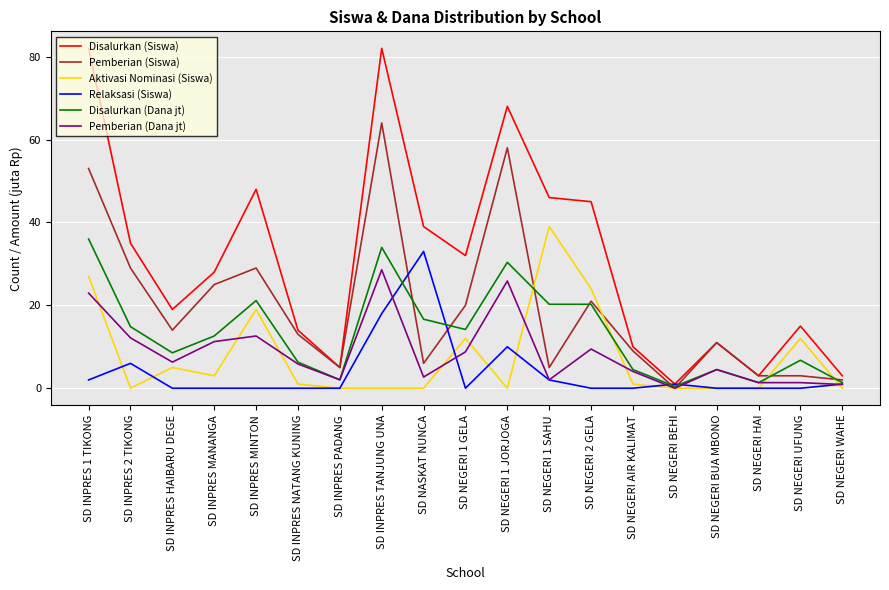

Does the chart display data point markers on the line(s)?

No